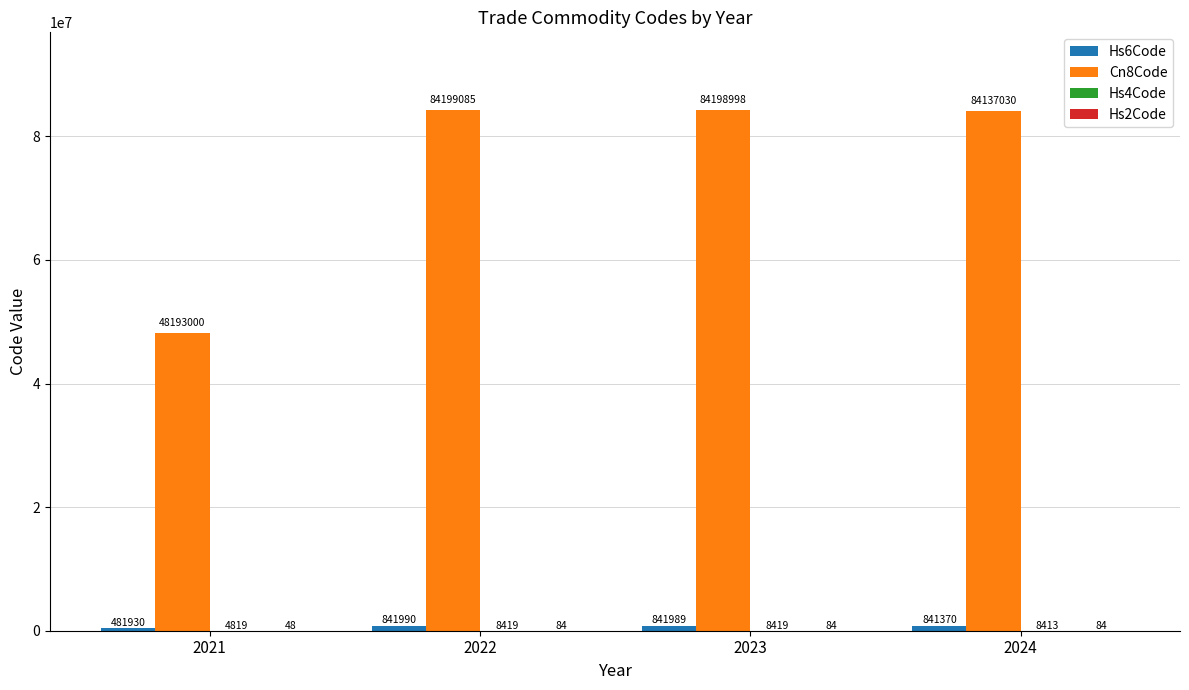

Count the number of categories in the chart.

4